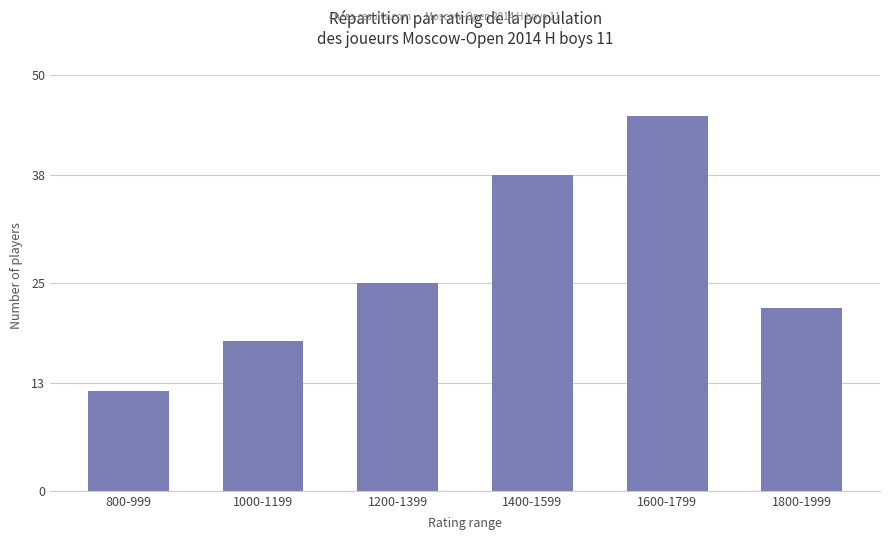

What is the change in value from 1200-1399 to 1800-1999?

-3